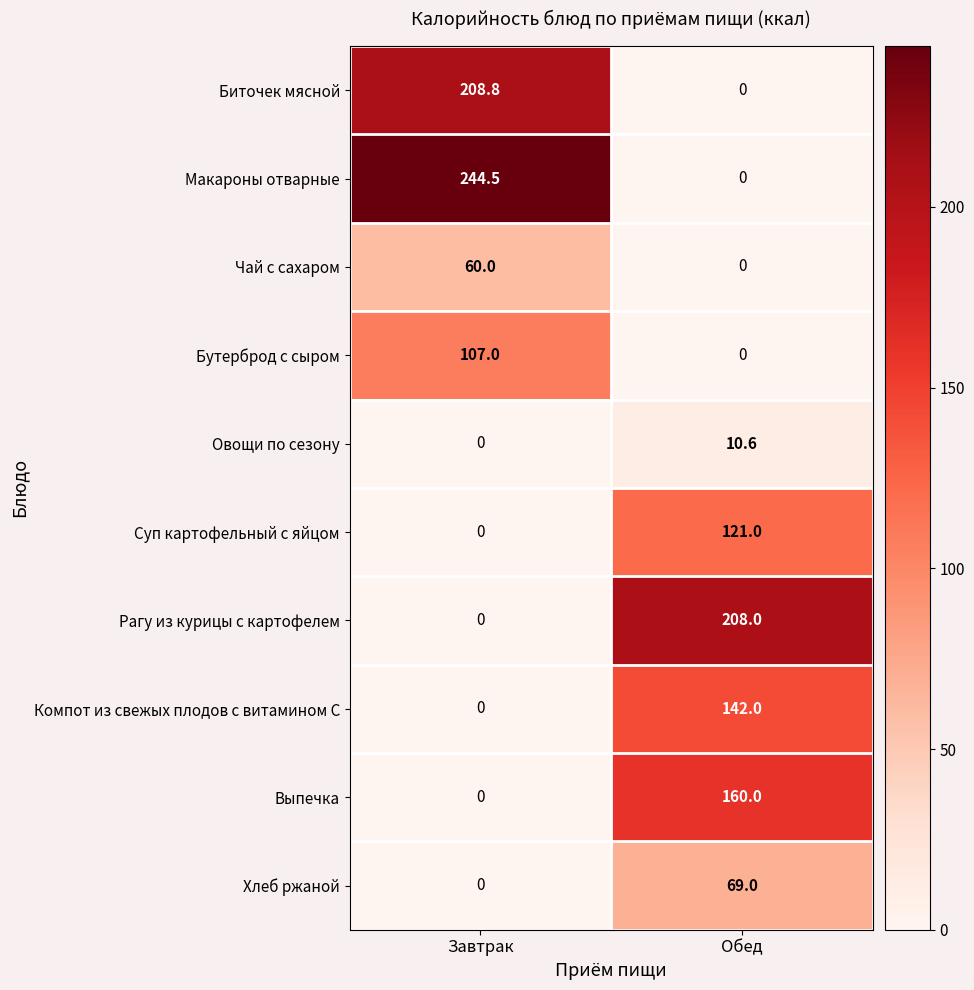

True or false: Рагу из курицы с картофелем has a value of 208.0 at Обед.

True